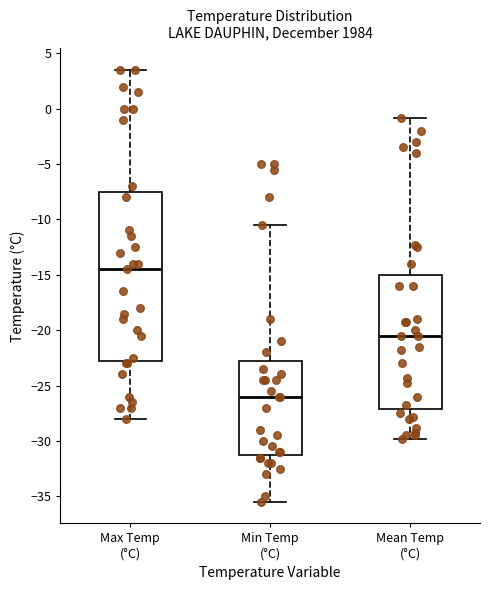

Which box has the highest median line?

Max Temp (°C)